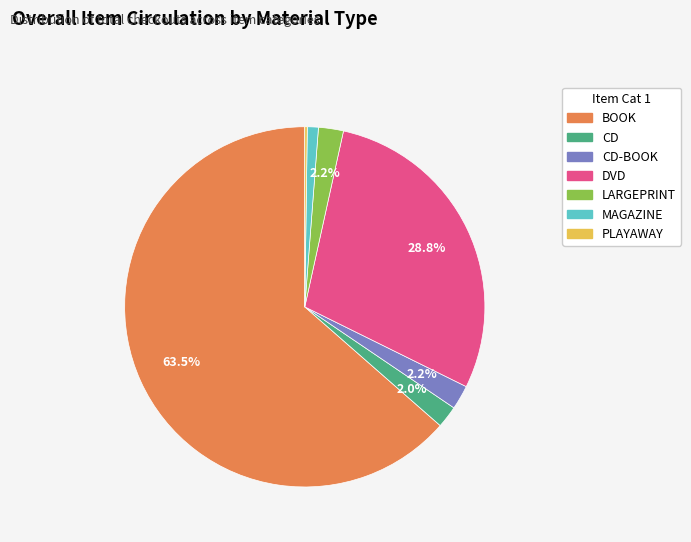

Is there a majority slice in this chart?

Yes